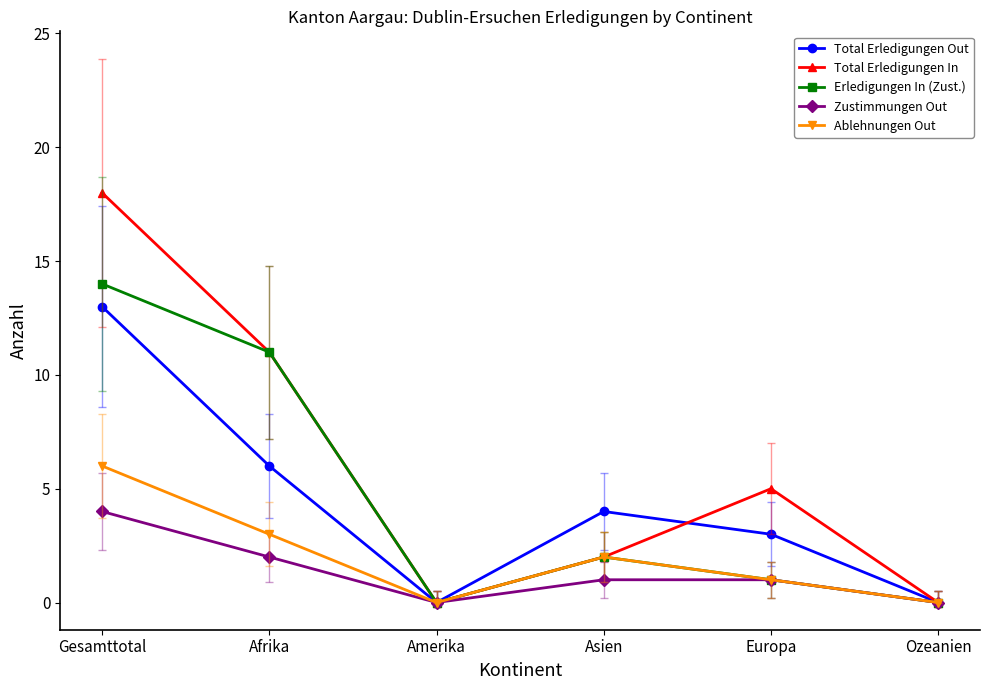

The Total Erledigungen Out series shows 3 at Europa. True or false?

True